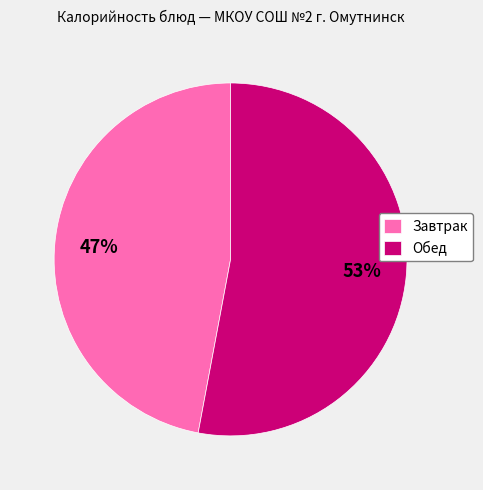

Which category has the smallest portion of the pie?

Завтрак